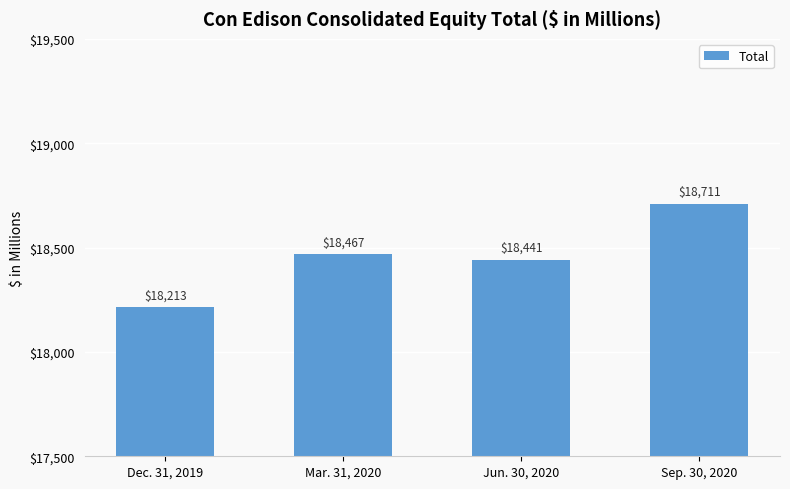

What is the average value?

18458